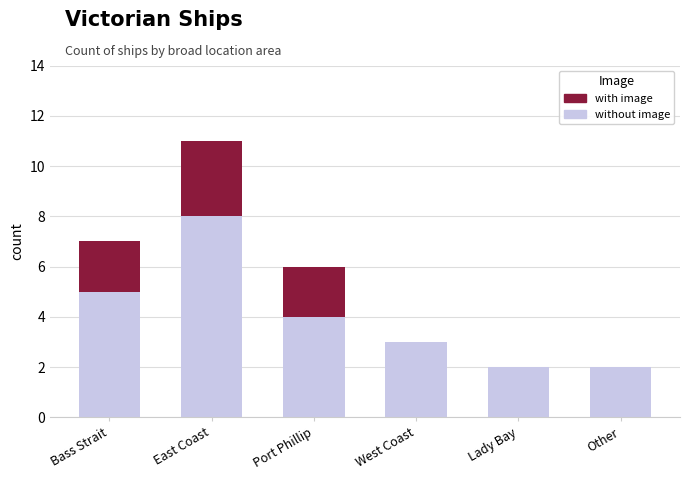

Does the chart contain stacked bars?

Yes